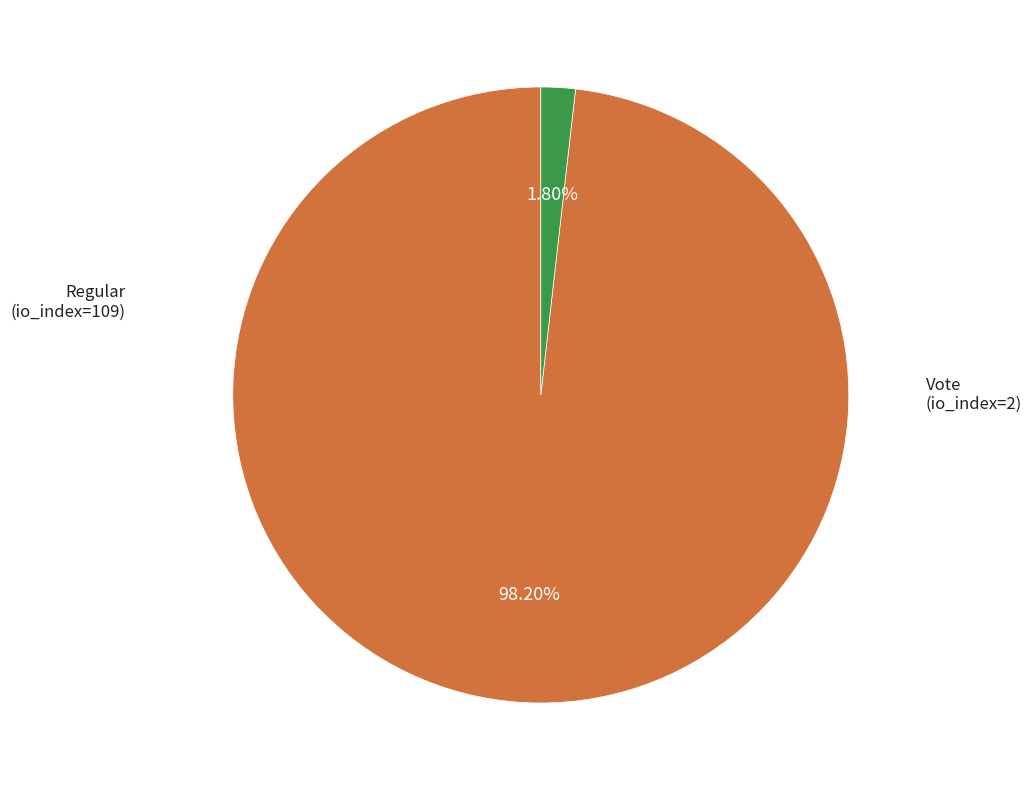

What percentage do Regular (io_index=109) and Vote (io_index=2) together represent?

100.0%